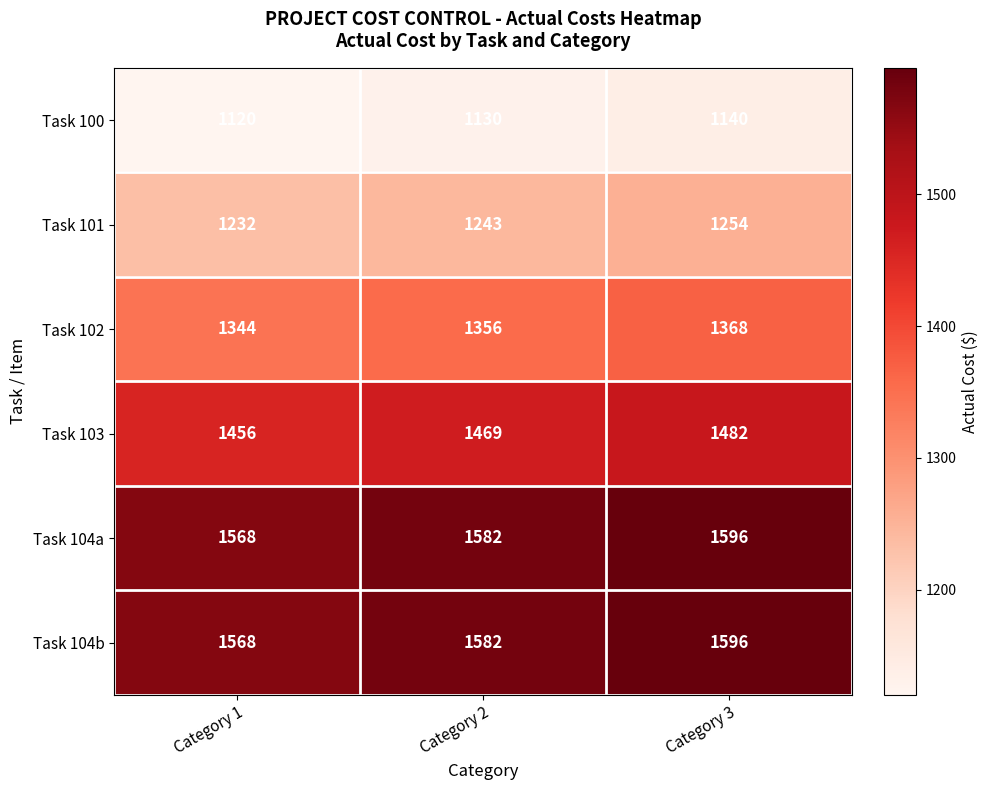

Is the value of Task 101 at Category 3 greater than the value of Task 103 at Category 3?

No